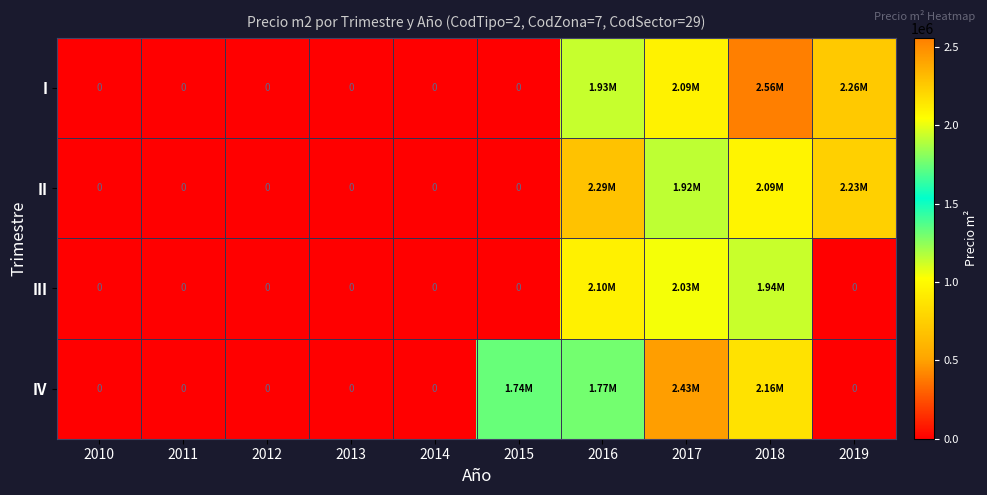

Which label corresponds to the largest value in the chart?

2018